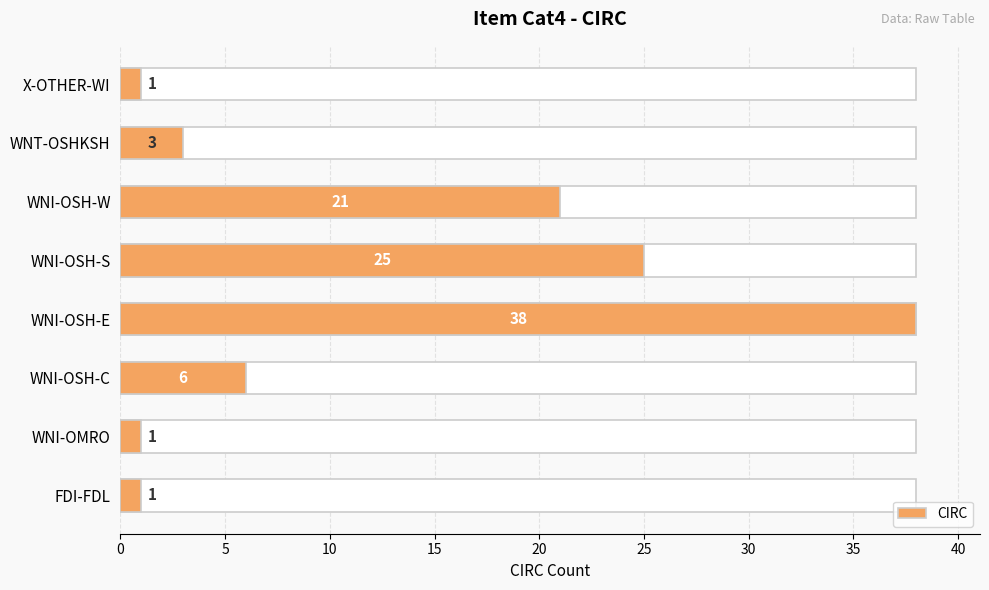

How many series are shown in this chart?

1